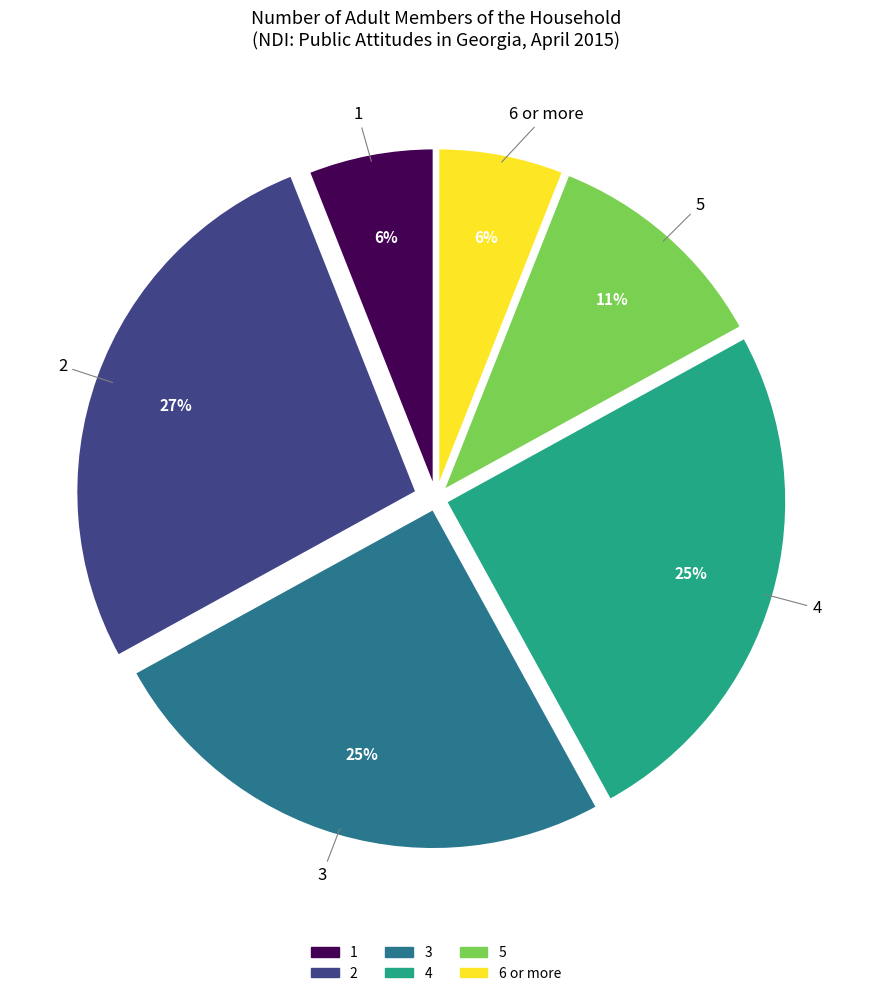

To the nearest percent, what is the difference between the 1 and 3 slice percentages?

19%